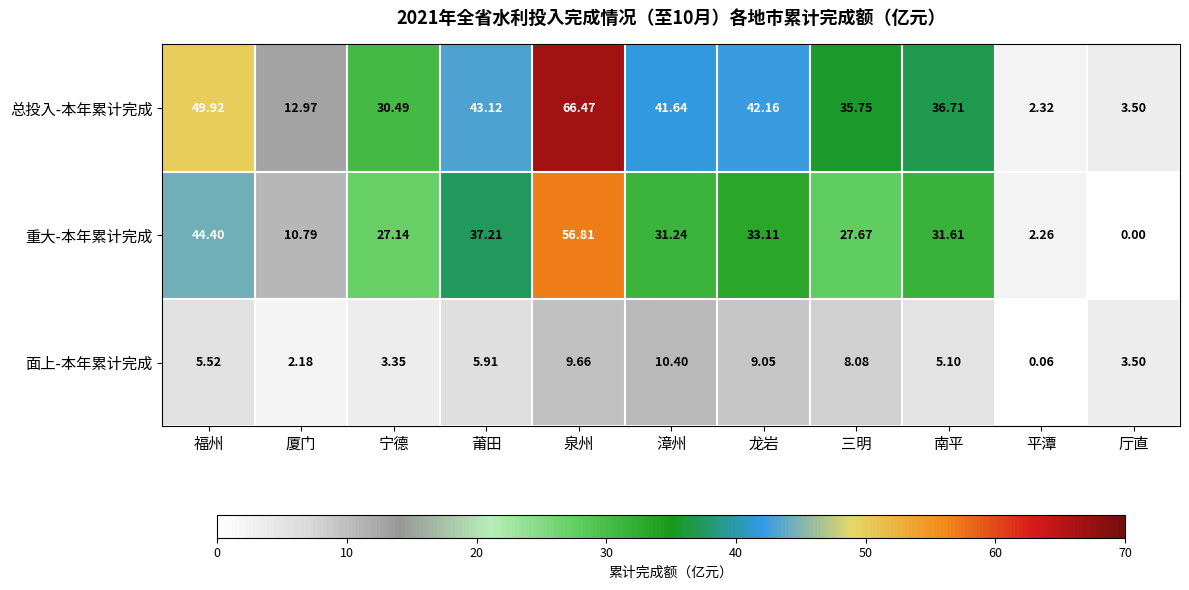

At which label does 重大-本年累计完成 reach its minimum?

厅直